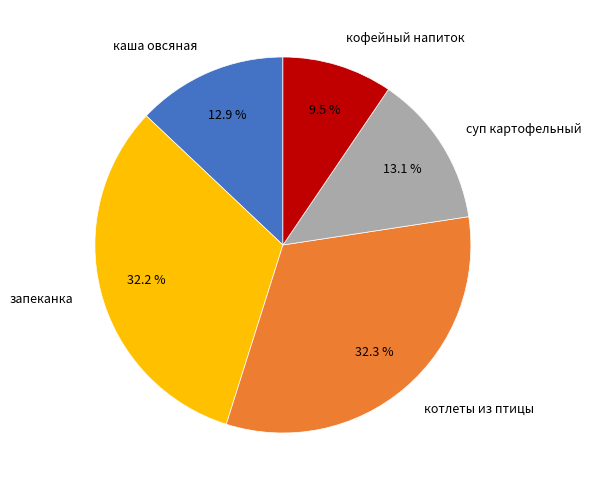

Count the number of slices in the pie.

5